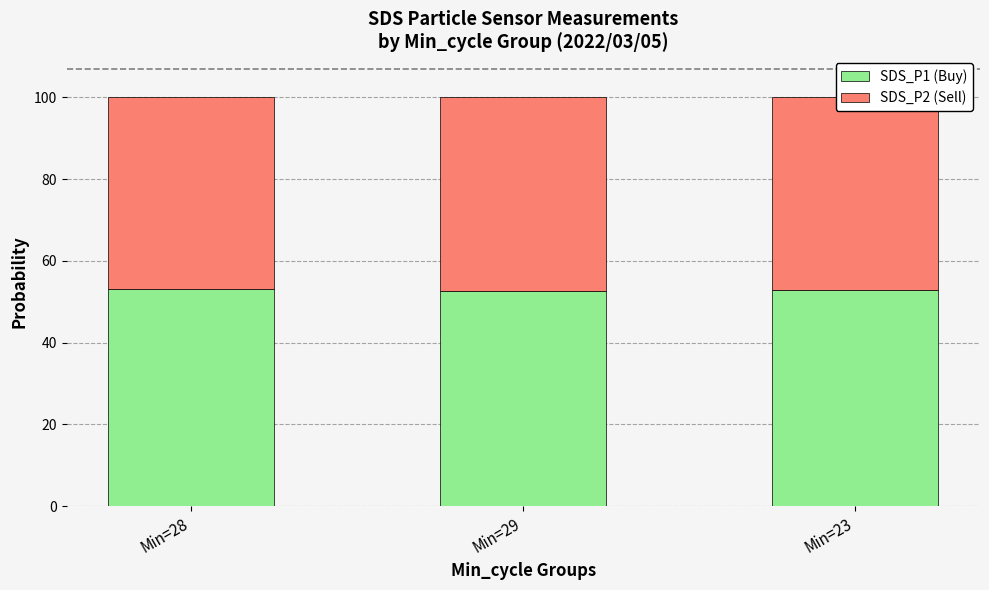

Does the chart contain stacked bars?

Yes